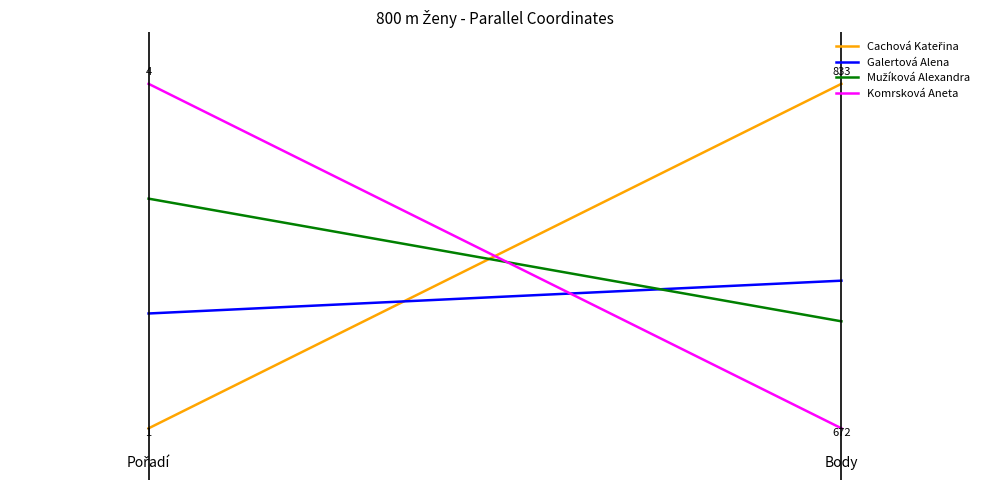

Reading left to right, transcribe all the data shown in this chart.

Cachová Kateřina: 0.0	1.0
Galertová Alena: 0.3	0.4
Mužíková Alexandra: 0.7	0.3
Komrsková Aneta: 1.0	0.0